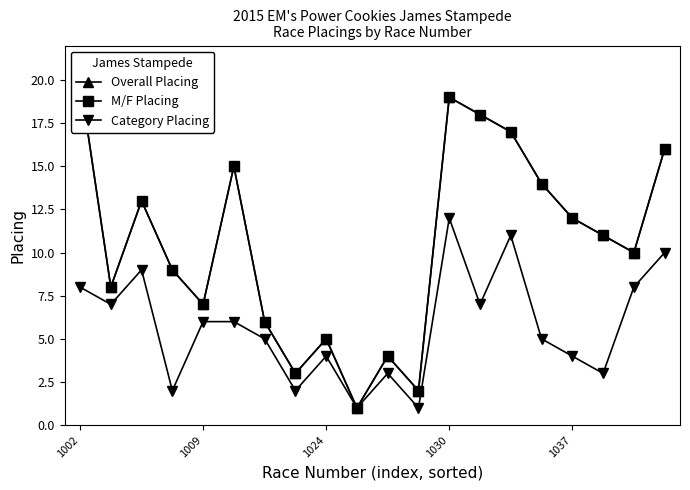

In Category Placing, how many points are lower than both neighbors (excluding endpoints)?

7